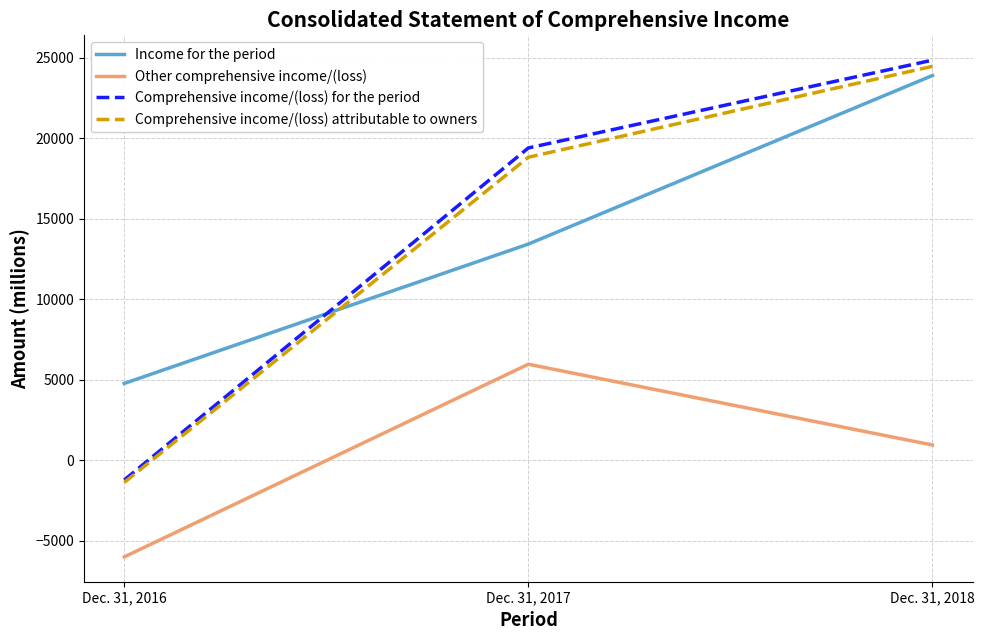

Reading left to right, transcribe all the data shown in this chart.

Income for the period: 4777	13435	23906
Other comprehensive income/(loss): -5997	5971	952
Comprehensive income/(loss) for the period: -1220	19406	24858
Comprehensive income/(loss) attributable to owners: -1374	18828	24475